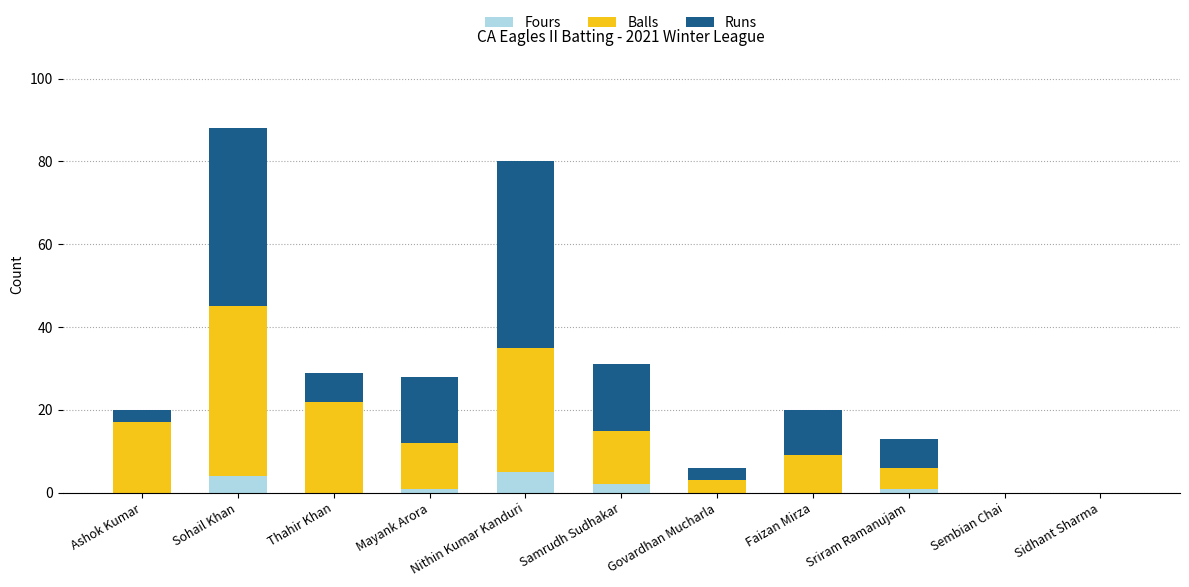

Count the Fours values in the range 0 to 2.

9